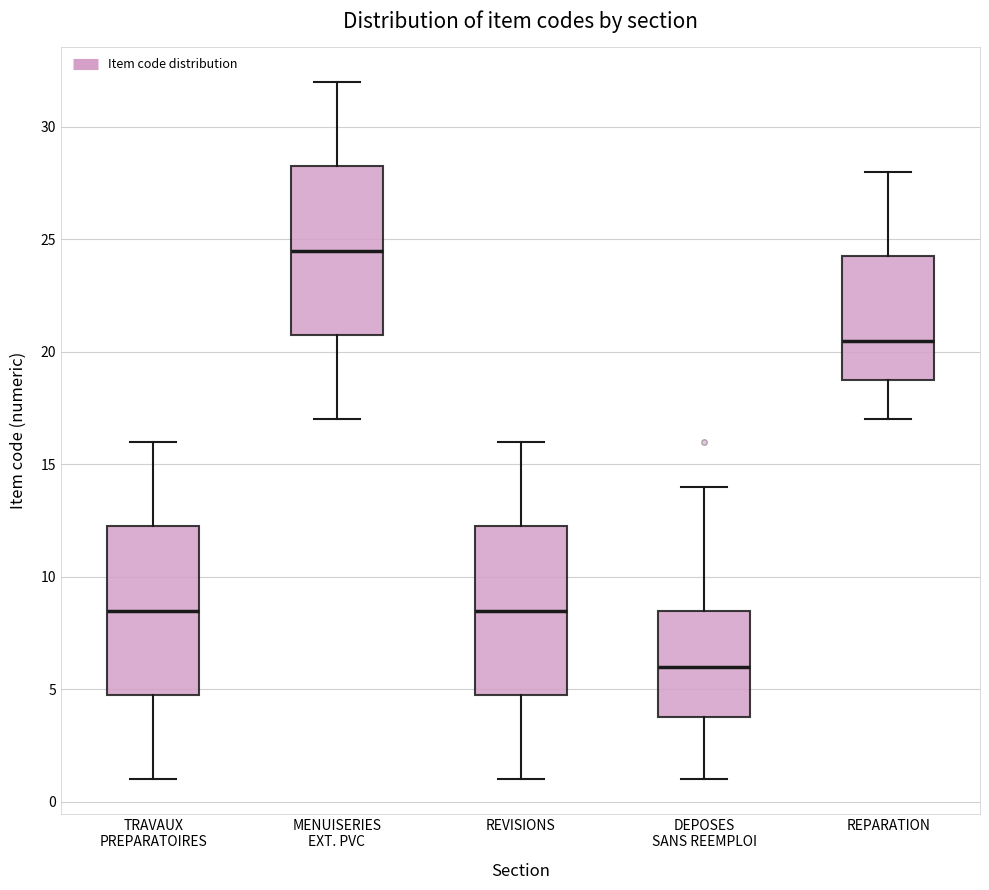

Which box's median line is the lowest?

DEPOSES SANS REEMPLOI